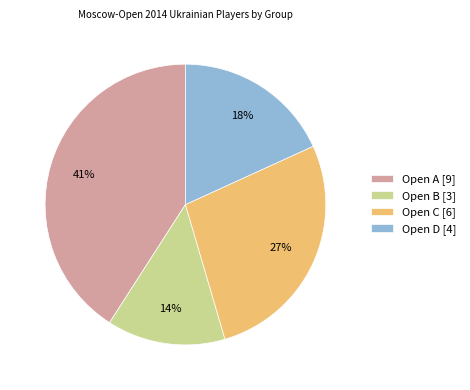

What is the ratio of the value at Open A [9] to the value at Open C [6]?

1.5